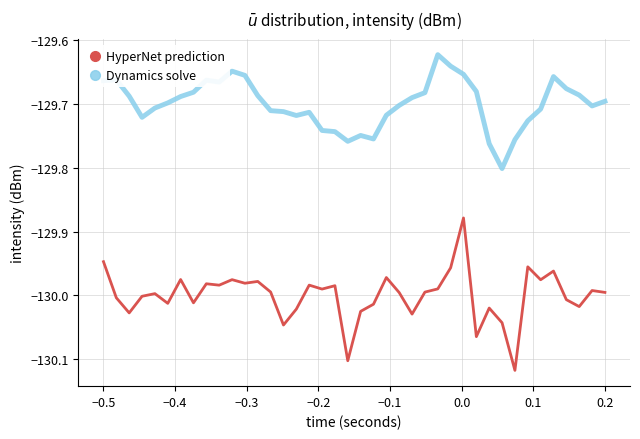

Which series has the widest spread of values?

HyperNet prediction